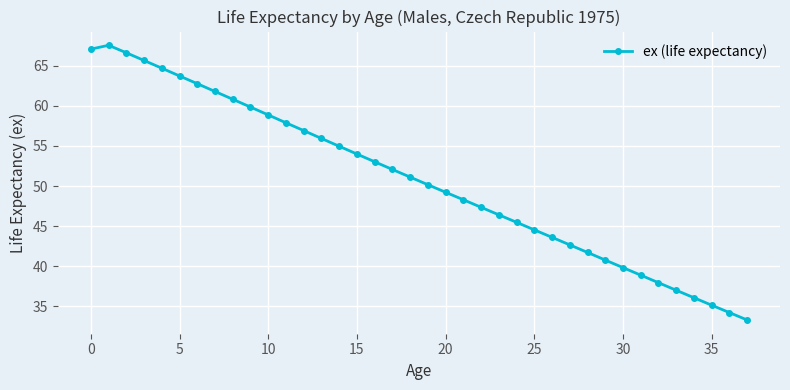

Reading right to left, list all the values displayed in this chart.

33.3	34.2	35.2	36.1	37.0	38.0	38.9	39.8	40.8	41.7	42.7	43.6	44.5	45.5	46.4	47.4	48.3	49.2	50.2	51.1	52.1	53.0	54.0	55.0	55.9	56.9	57.9	58.9	59.8	60.8	61.8	62.7	63.7	64.7	65.6	66.6	67.5	67.0